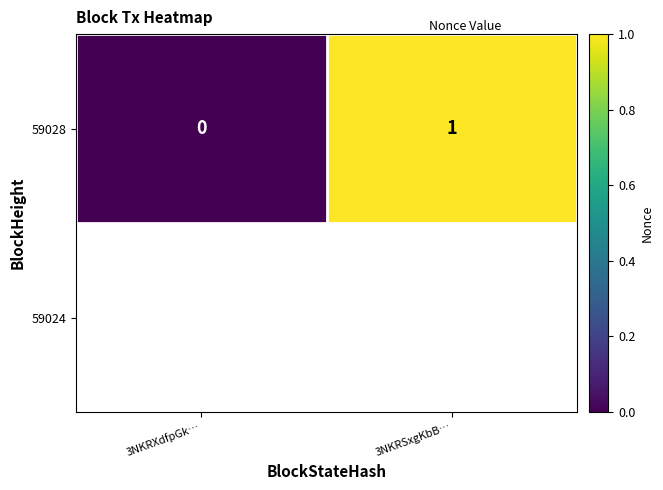

What is the sum of all values?

1